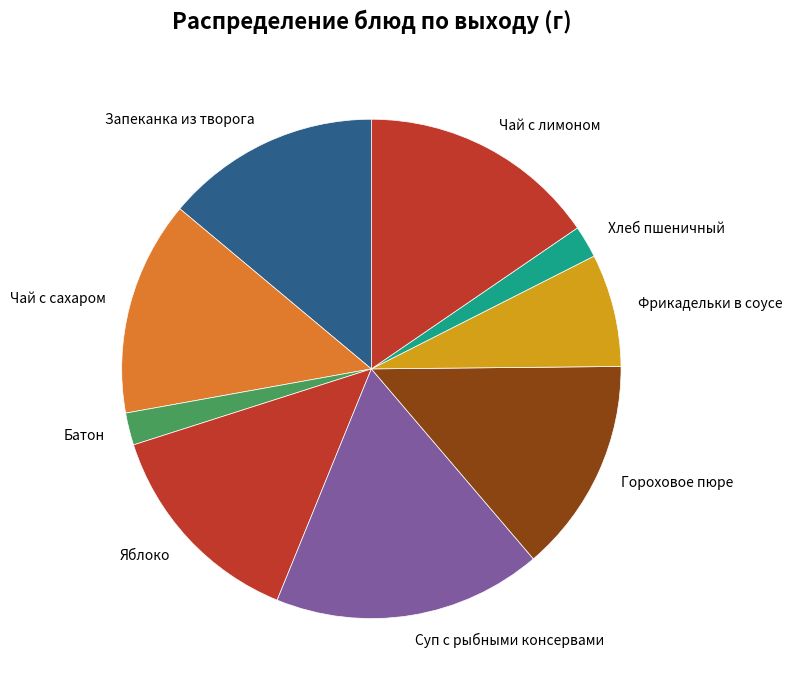

Count the number of slices in the pie.

9